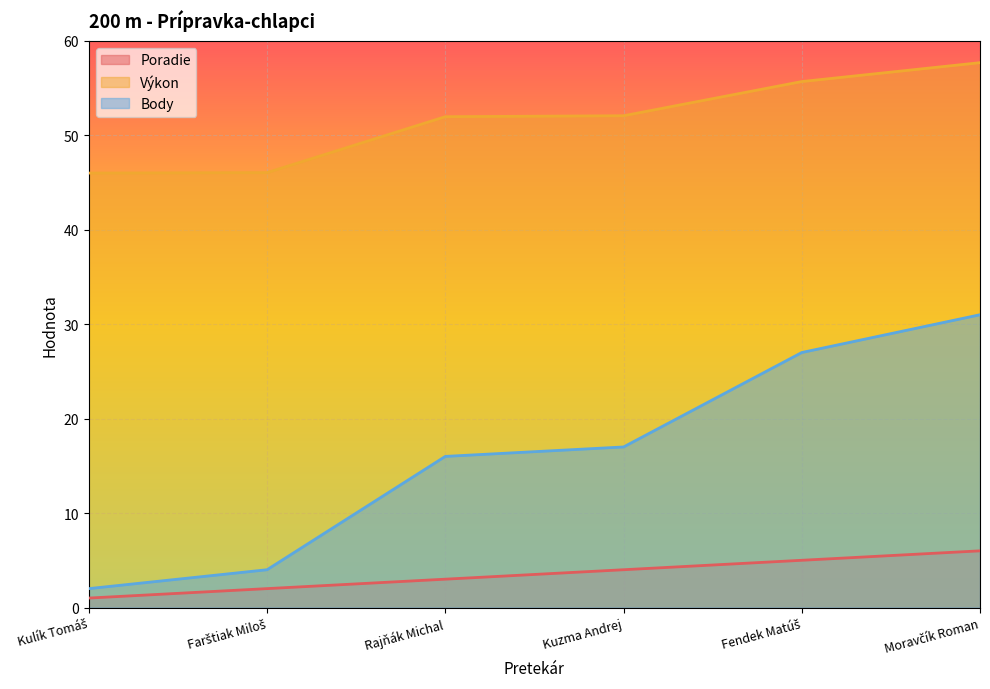

Read the Body value at Fendek Matúš.

27.0